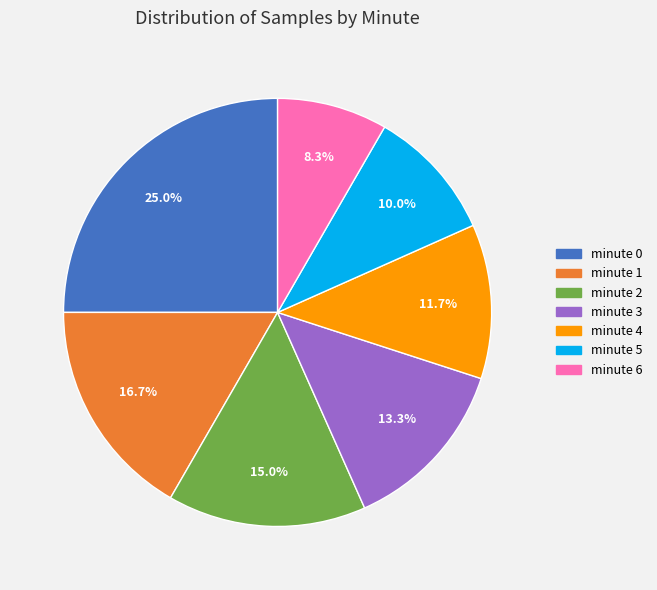

To the nearest percent, what percentage of the pie is minute 5?

10%